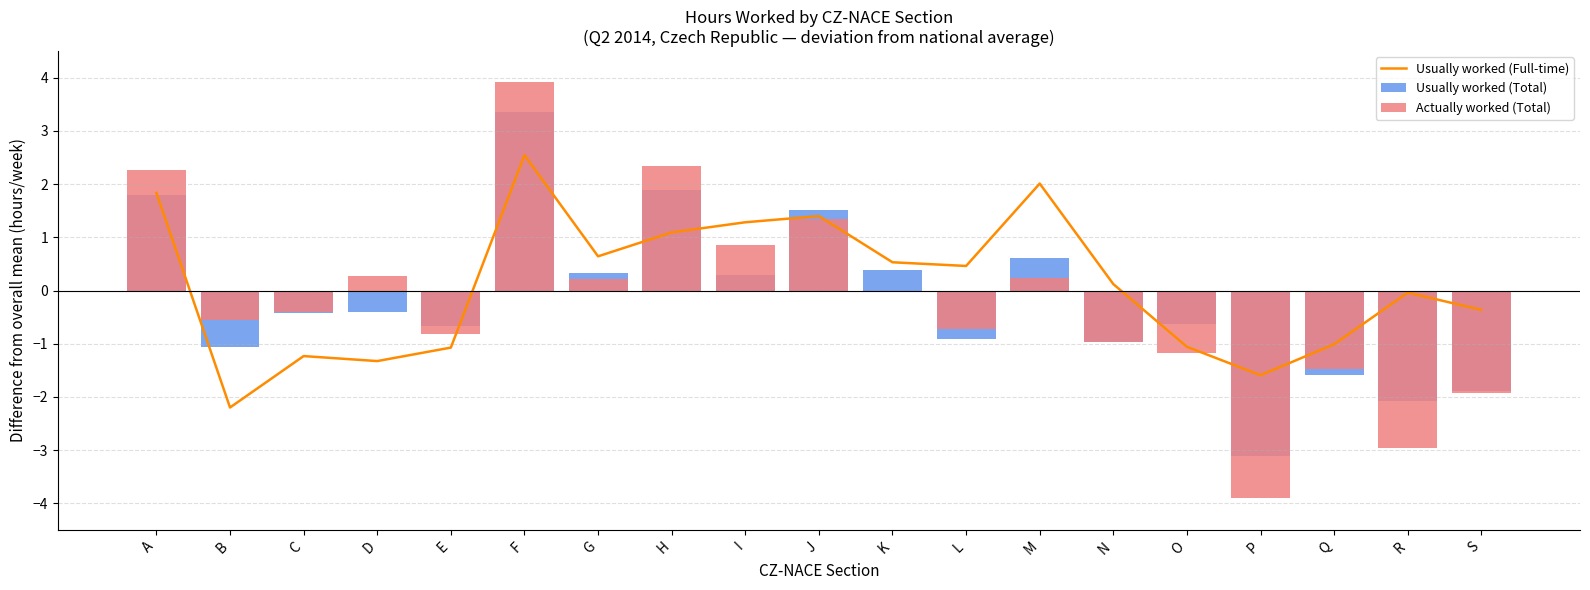

What is the sum of all Usually worked (Full-time) values?

2.0